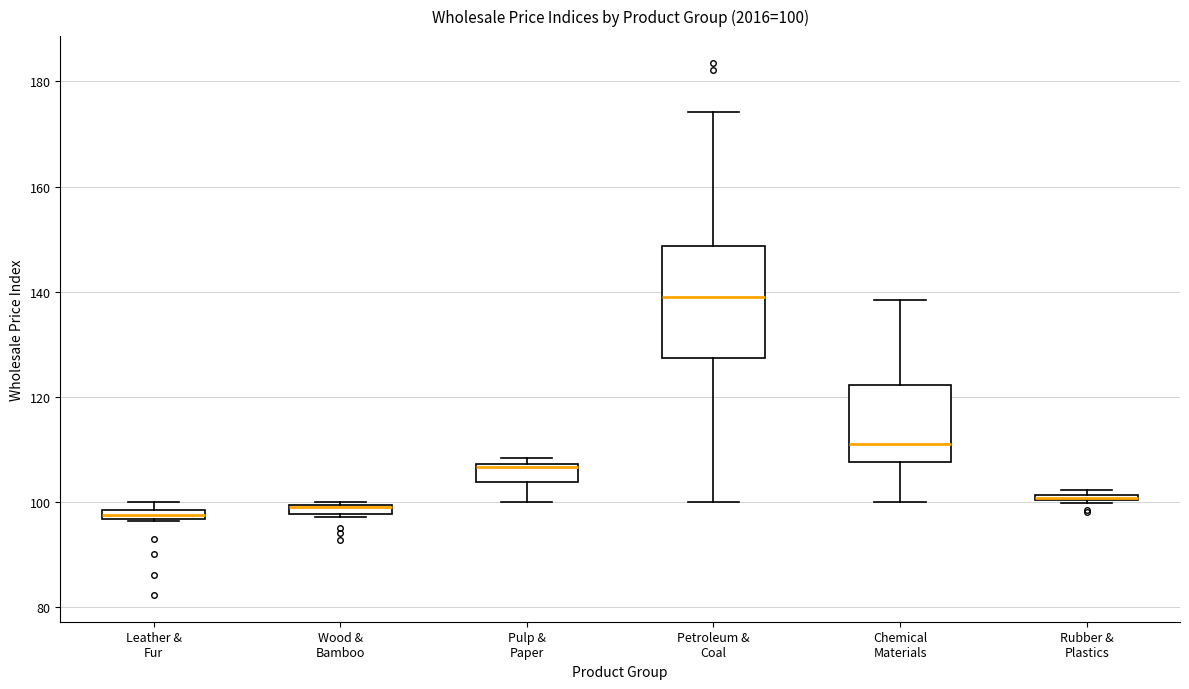

Which box is the tallest, from its lower edge to its upper edge?

Petroleum & Coal